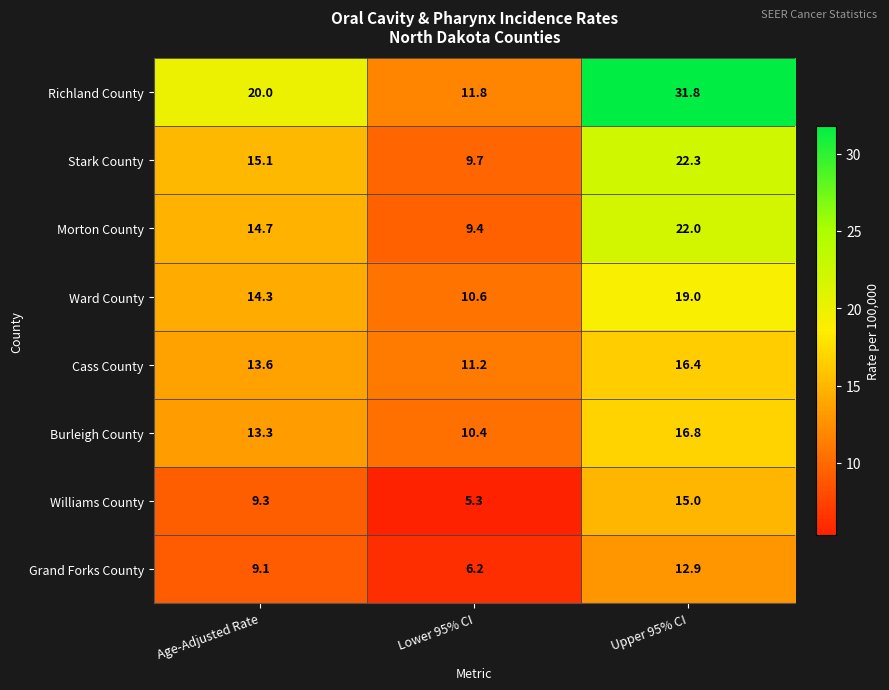

At how many categories does at least one series exceed 28?

1